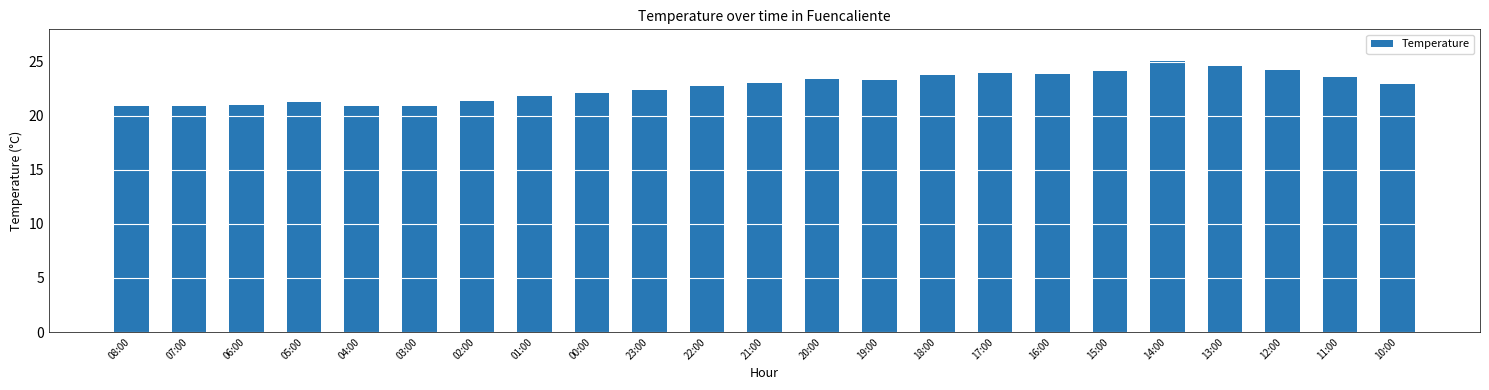

The chart shows a value of 34.2 at 18:00. True or false?

False